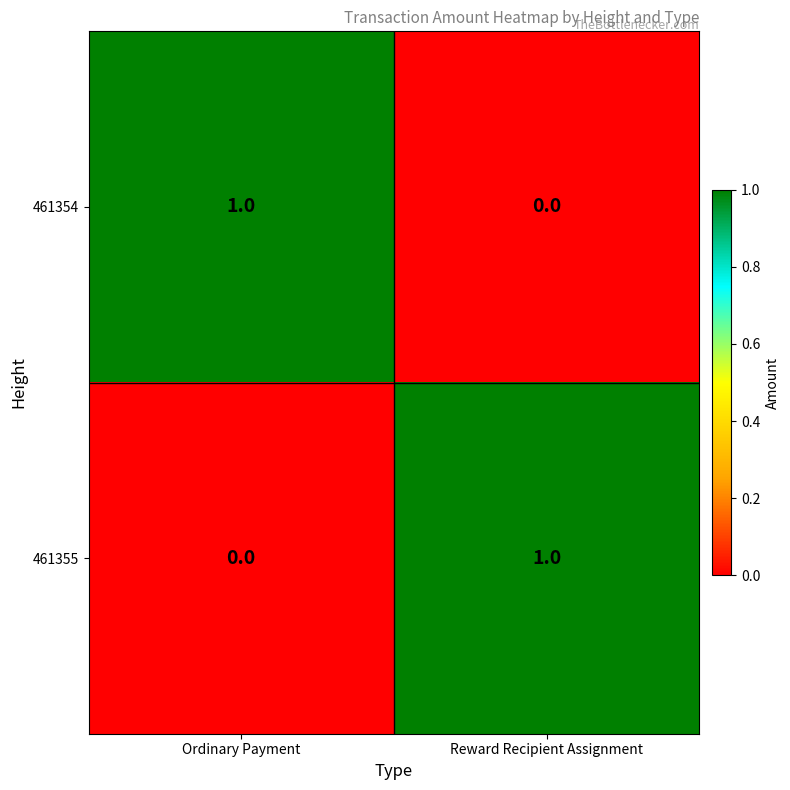

At Ordinary Payment, list the series in order from smallest to largest.

461355, 461354